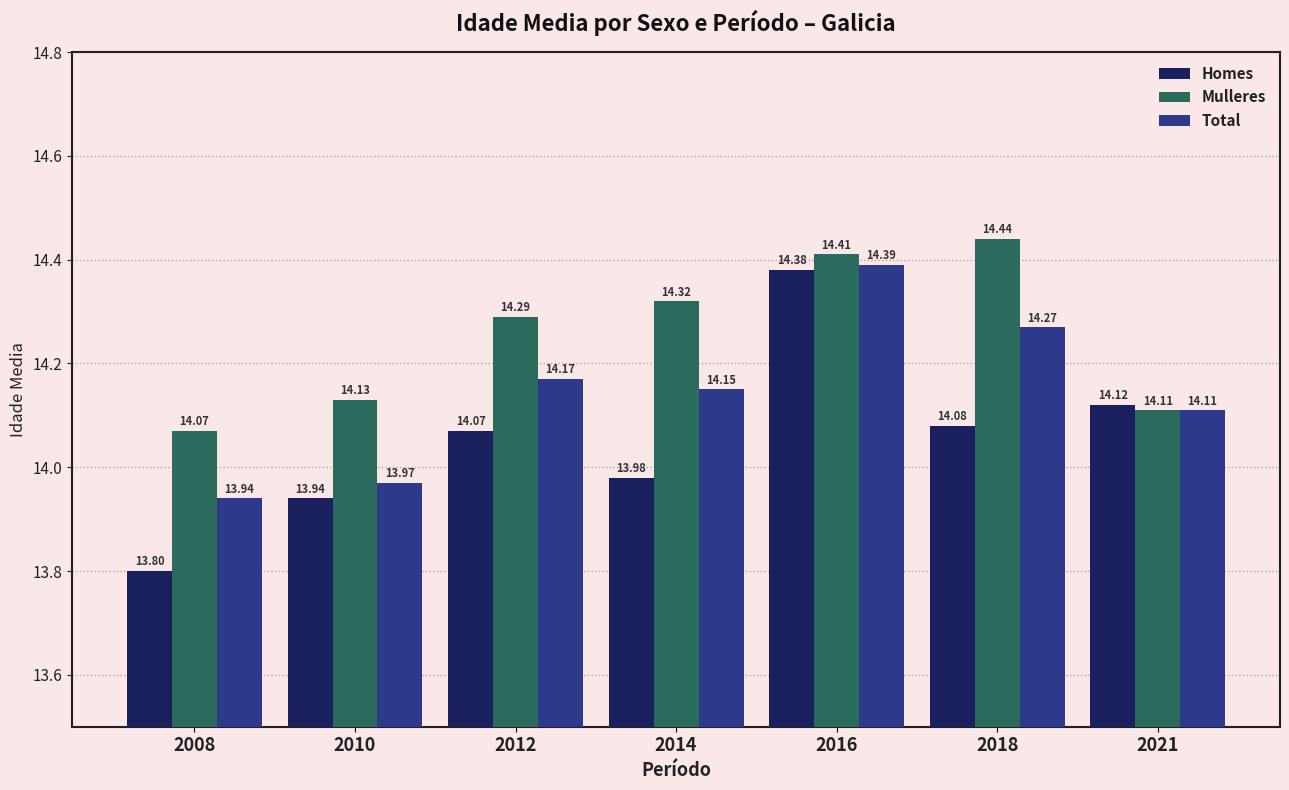

Reading left to right, what are all the values shown in this chart?

Homes: 2008=13.8	2010=13.9	2012=14.1	2014=14.0	2016=14.4	2018=14.1	2021=14.1
Mulleres: 2008=14.1	2010=14.1	2012=14.3	2014=14.3	2016=14.4	2018=14.4	2021=14.1
Total: 2008=13.9	2010=14.0	2012=14.2	2014=14.2	2016=14.4	2018=14.3	2021=14.1